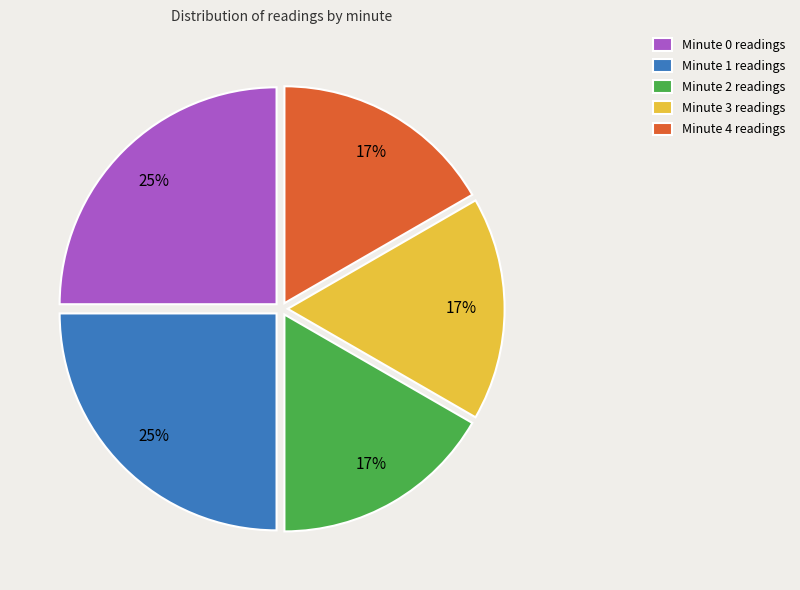

Combined, do Minute 2 readings and Minute 4 readings account for over 50%?

No